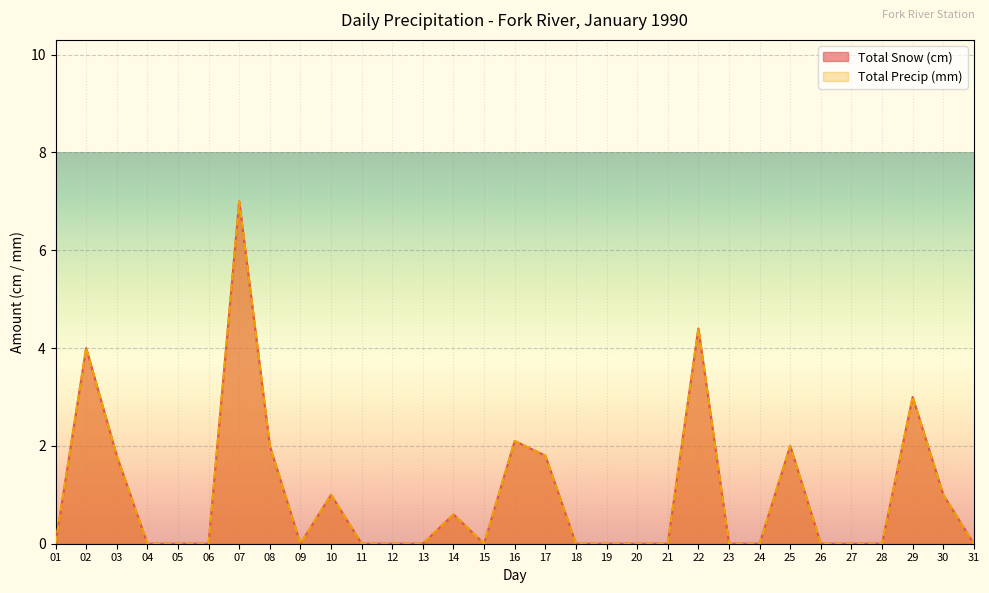

Reading right to left, extract all data points from this chart.

Total Snow (cm): 31=0.0	30=1.0	29=3.0	28=0.0	27=0.0	26=0.0	25=2.0	24=0.0	23=0.0	22=4.4	21=0.0	20=0.0	19=0.0	18=0.0	17=1.8	16=2.1	15=0.0	14=0.6	13=0.0	12=0.0	11=0.0	10=1.0	09=0.0	08=2.0	07=7.0	06=0.0	05=0.0	04=0.0	03=1.8	02=4.0	01=0.0
Total Precip (mm): 31=0.0	30=1.0	29=3.0	28=0.0	27=0.0	26=0.0	25=2.0	24=0.0	23=0.0	22=4.4	21=0.0	20=0.0	19=0.0	18=0.0	17=1.8	16=2.1	15=0.0	14=0.6	13=0.0	12=0.0	11=0.0	10=1.0	09=0.0	08=2.0	07=7.0	06=0.0	05=0.0	04=0.0	03=1.8	02=4.0	01=0.0